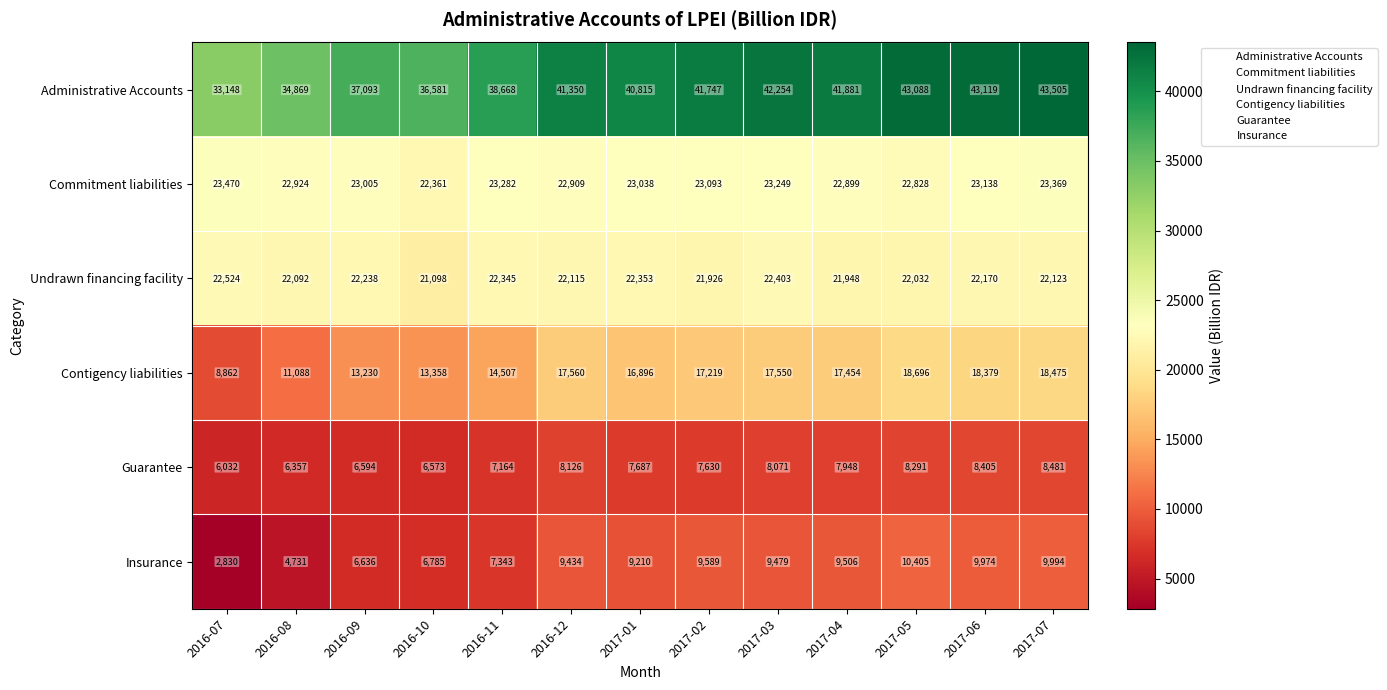

Read the Guarantee value at 2017-02, to the nearest 50.

7650